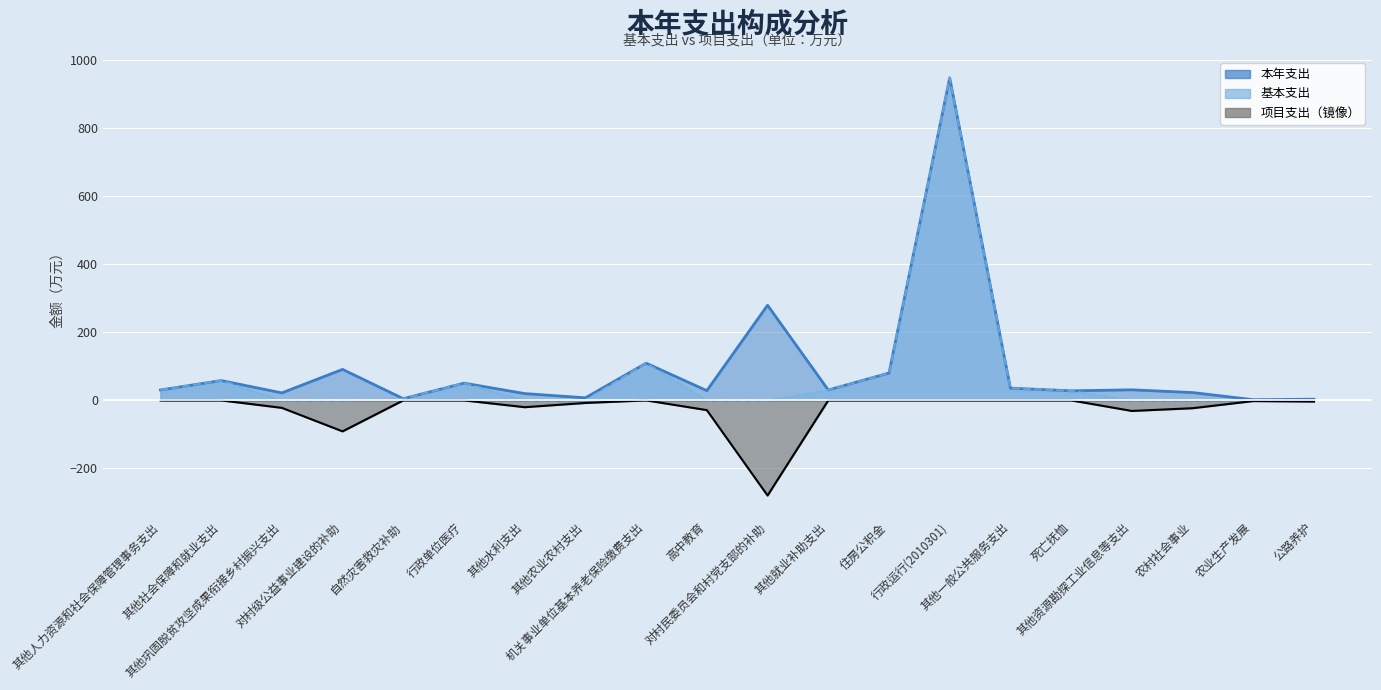

Between 行政运行(2010301) and 其他资源勘探工业信息等支出, which series saw the biggest shift?

基本支出